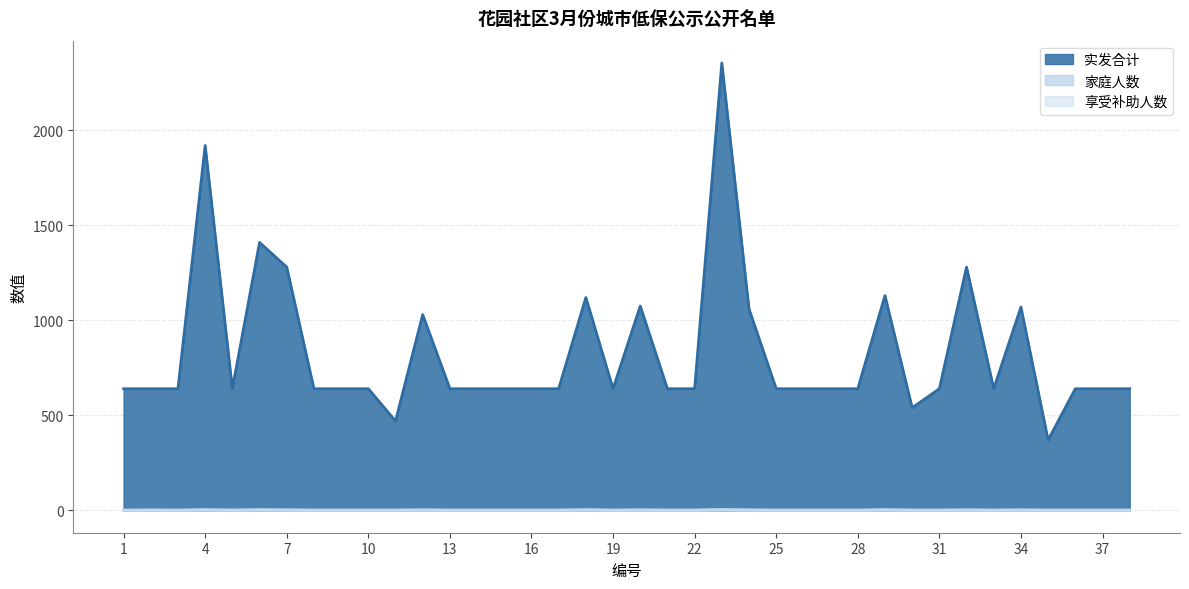

What is the greatest value displayed?

2354